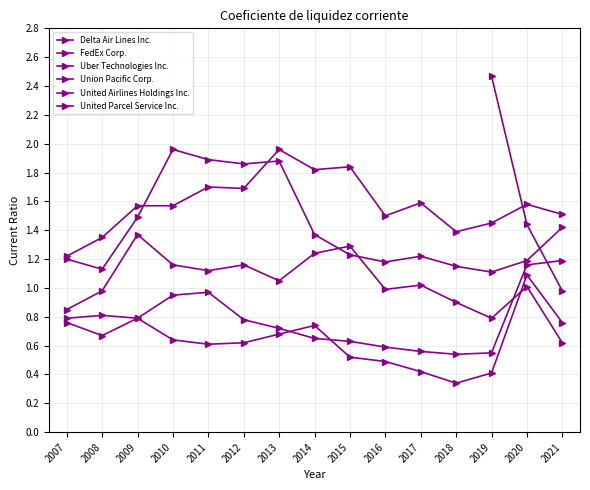

True or false: United Parcel Service Inc. has a value of 1.2 at 2016.

True